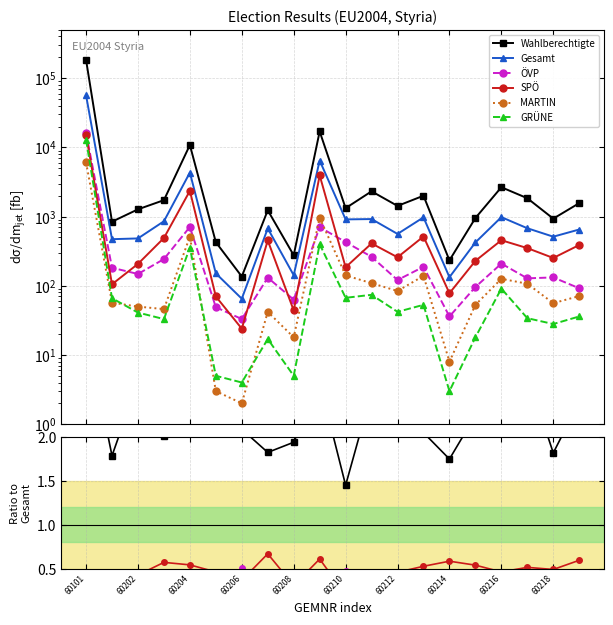

True or false: Gesamt and MARTIN intersect in this chart.

False